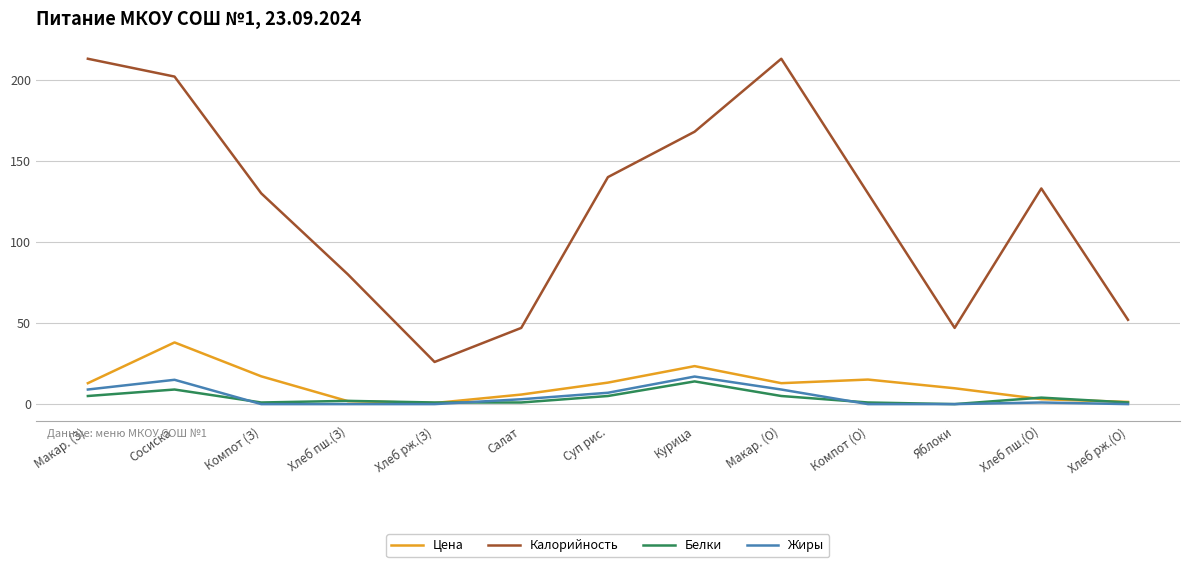

Does the chart display data point markers on the line(s)?

No